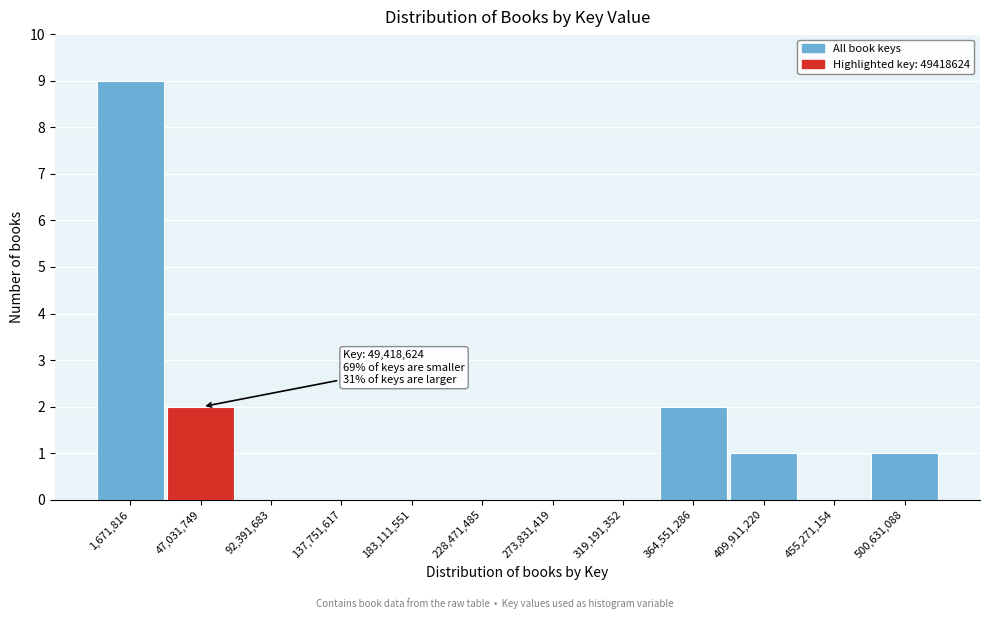

Reading right to left, what are all the values shown in this chart?

500,631,088=1	455,271,154=0	409,911,220=1	364,551,286=2	319,191,352=0	273,831,419=0	228,471,485=0	183,111,551=0	137,751,617=0	92,391,683=0	47,031,749=2	1,671,816=9